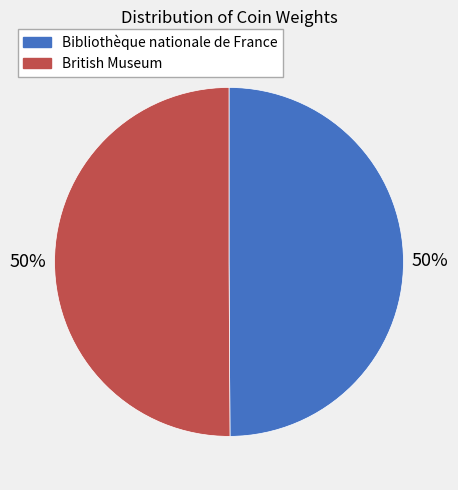

Combined, do British Museum and Bibliothèque nationale de France account for over 50%?

Yes